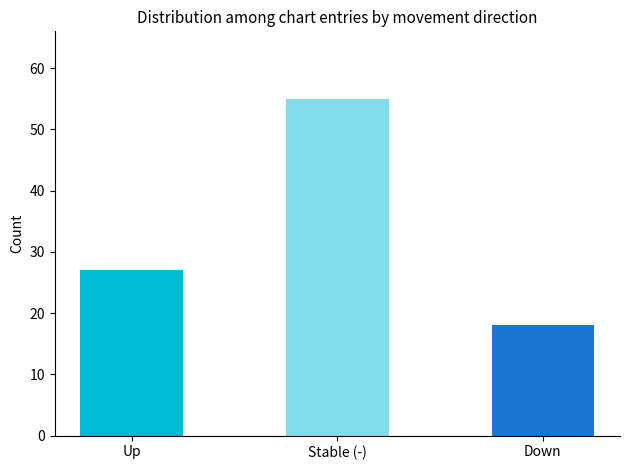

Between Up and Down, which is larger?

Up